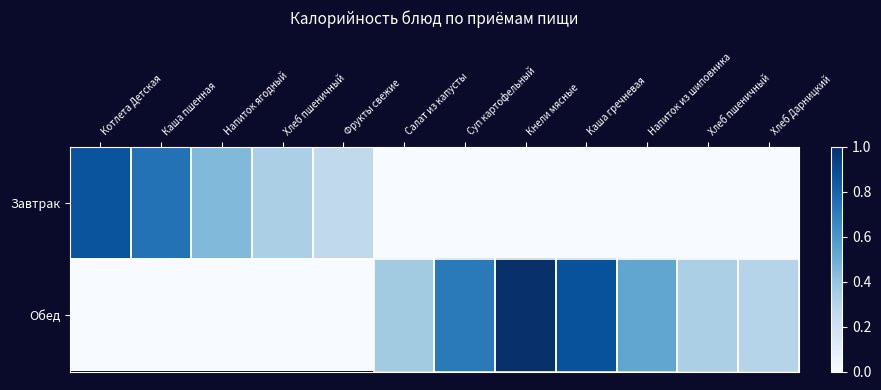

Between Суп картофельный and Котлета Детская, which is larger?

Котлета Детская